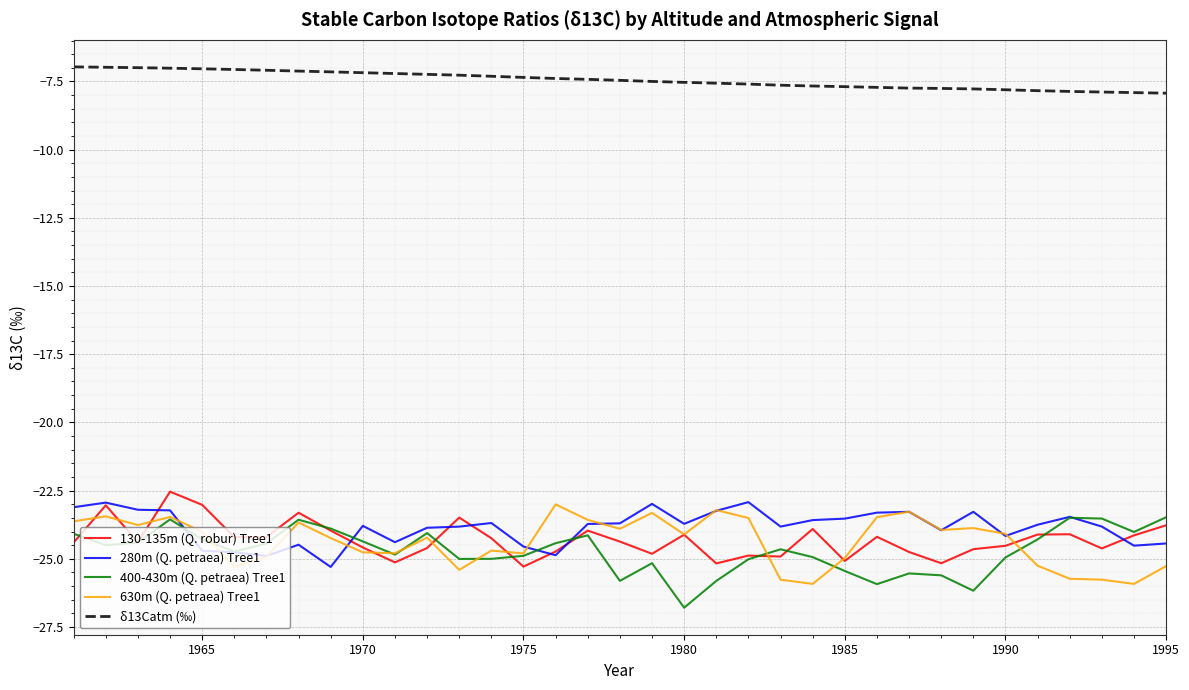

True or false: 280m (Q. petraea) Tree1 and δ13Catm (‰) cross at least once.

False